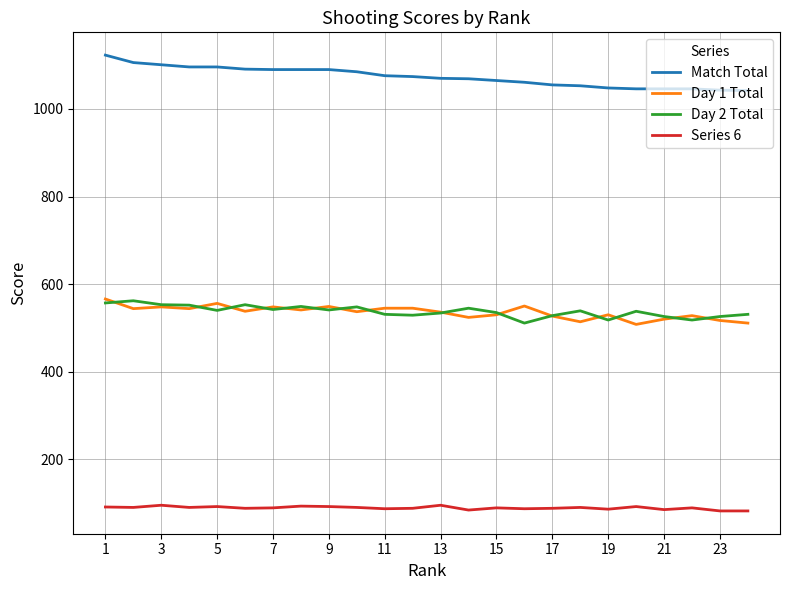

True or false: Match Total and Day 2 Total cross at least once.

False